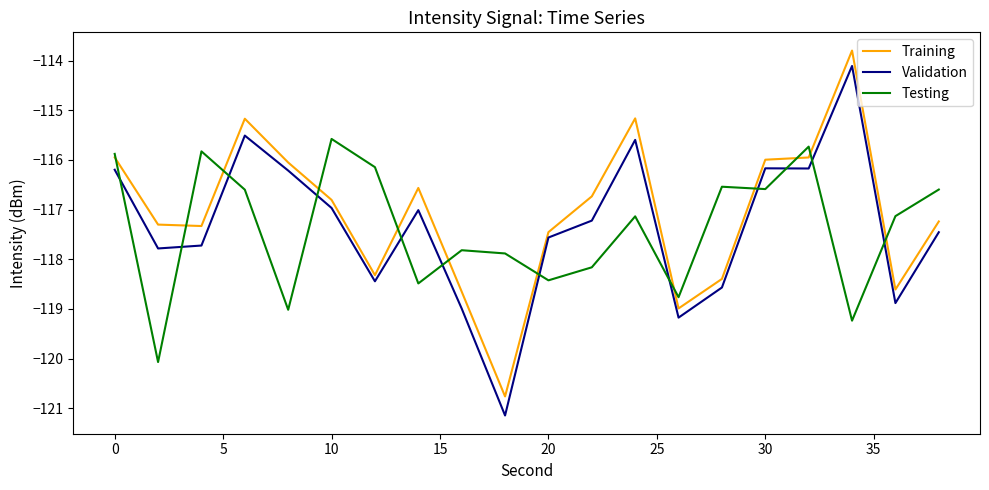

Which series has the widest spread of values?

Validation